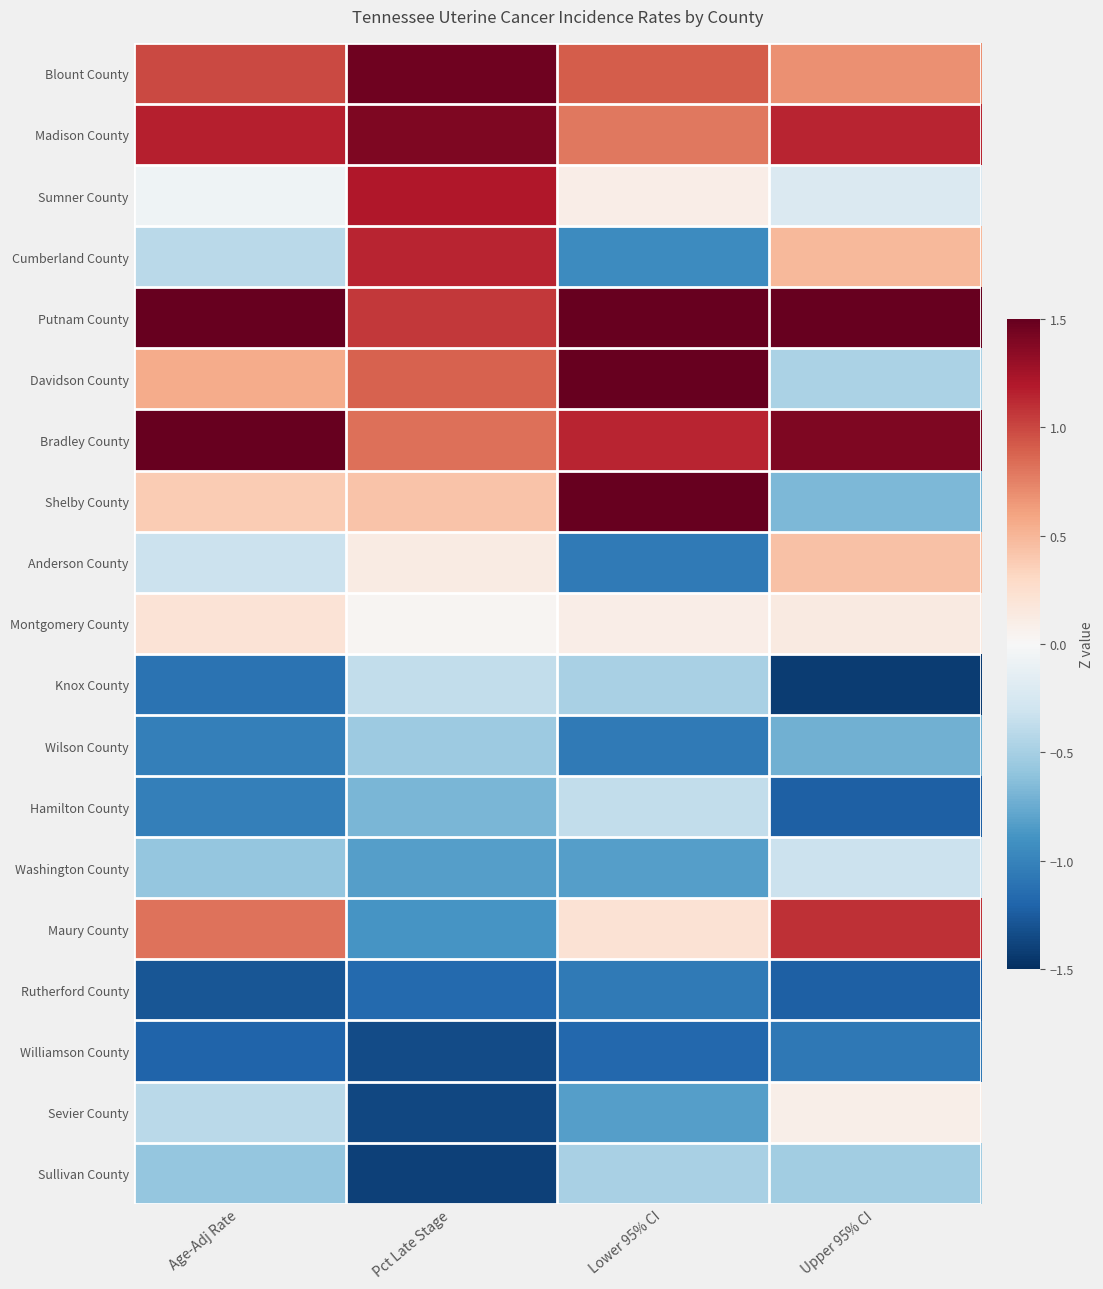

At how many categories does at least one series exceed 0?

4